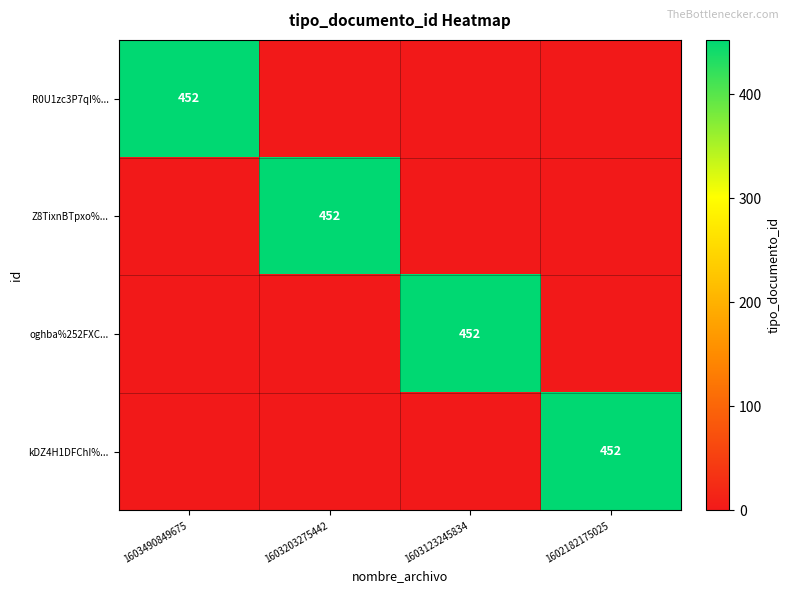

At how many categories does at least one series exceed 284?

4